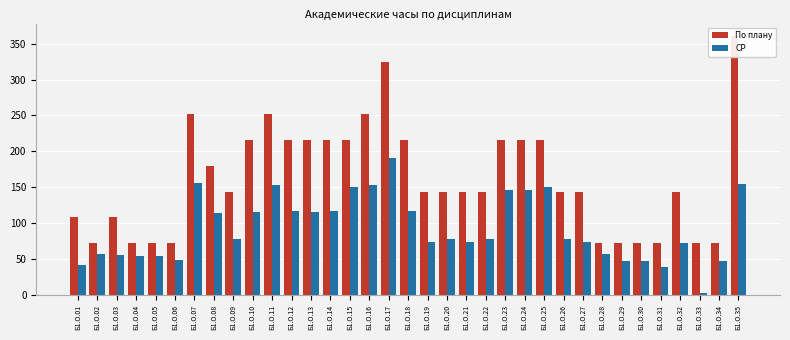

Reading left to right, list all the values displayed in this chart.

По плану: 108	72	108	72	72	72	252	180	144	216	252	216	216	216	216	252	324	216	144	144	144	144	216	216	216	144	144	72	72	72	72	144	72	72	360
СР: 42	57	56	55	55	49	156	114	78	116	153	117	116	117	150	153	191	117	74	78	74	78	146	146	150	78	74	57	47	47	39	72	3	47	154